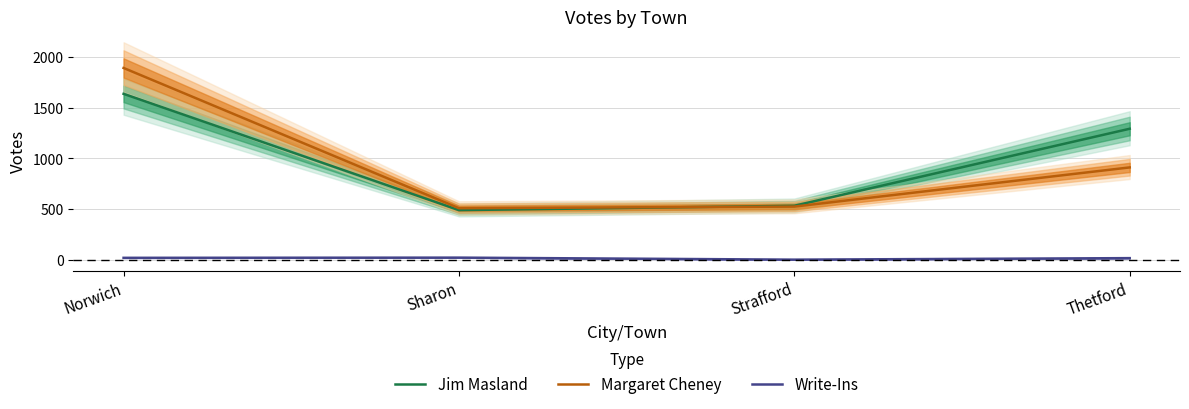

List the labels in order of Write-Ins value, smallest first.

Strafford, Thetford, Norwich, Sharon